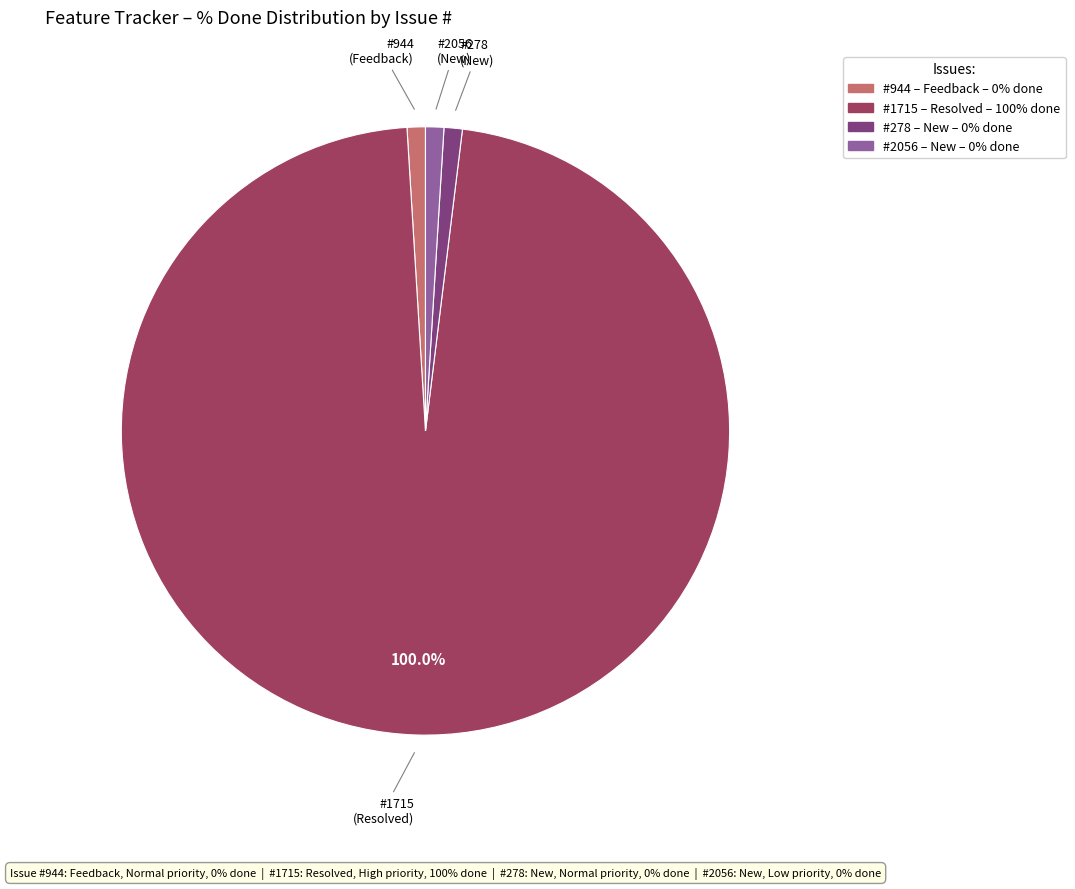

Which slice is the largest?

1715